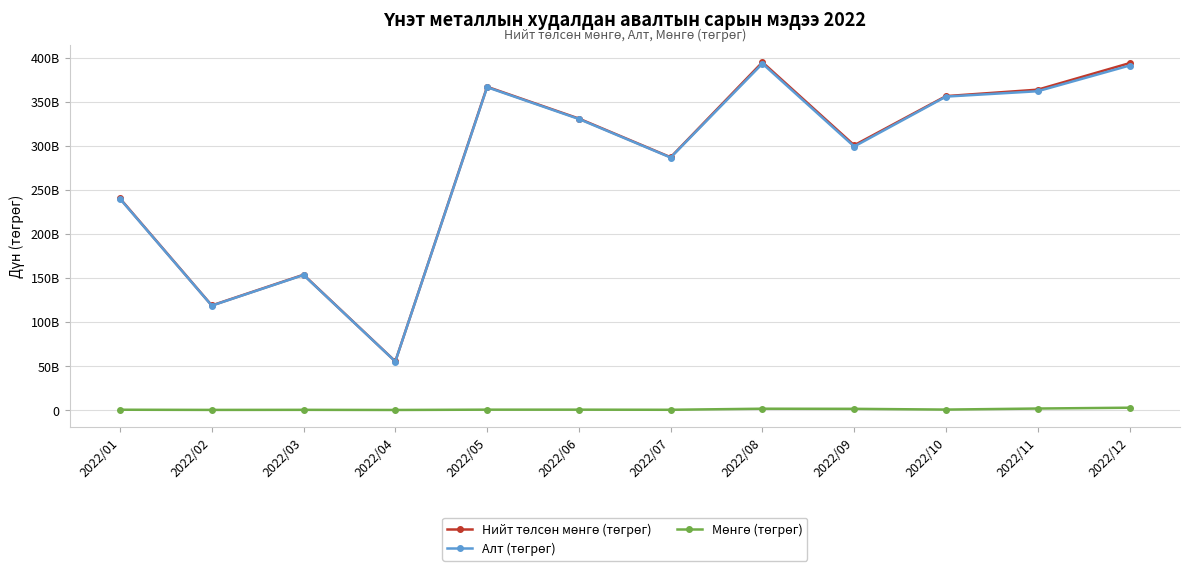

True or false: Нийт төлсөн мөнгө (төгрөг) and Мөнгө (төгрөг) cross at least once.

False